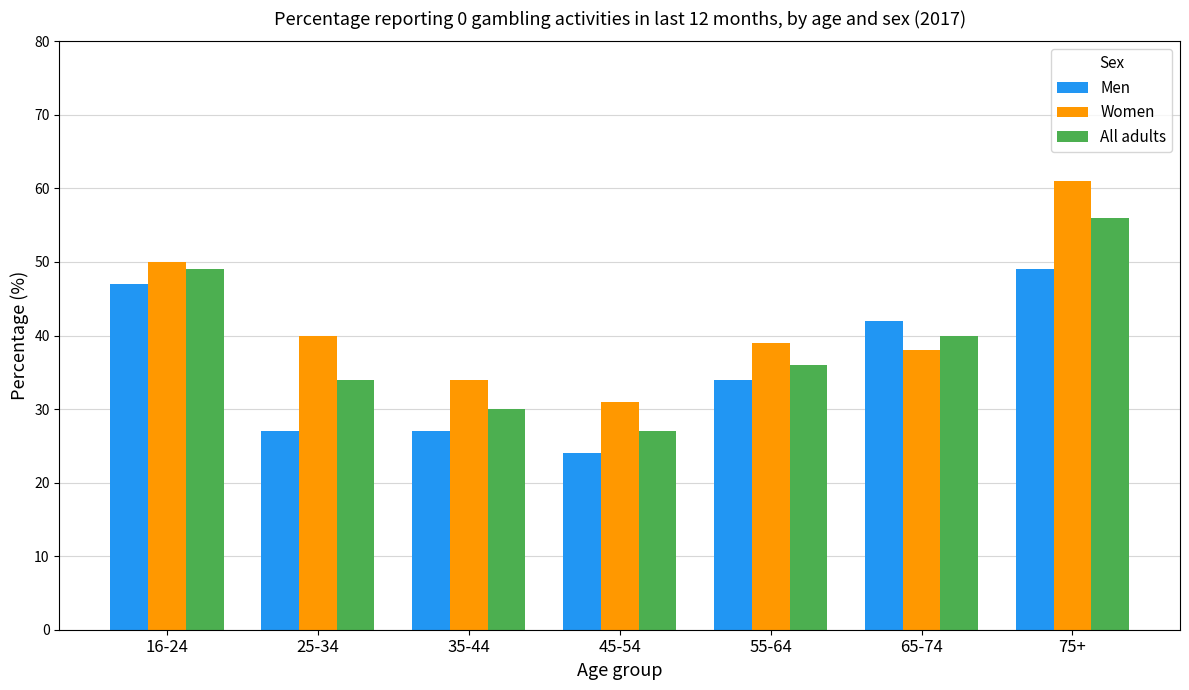

What is the sum of all Men values?

250